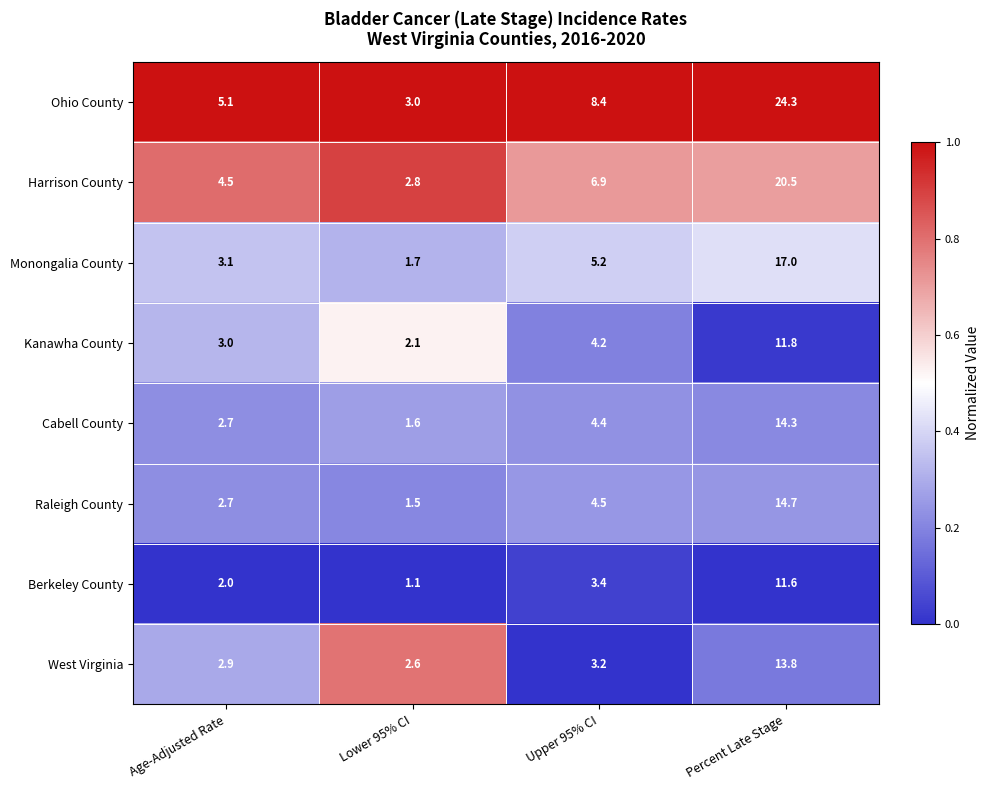

Which series has the largest total across all categories?

Ohio County